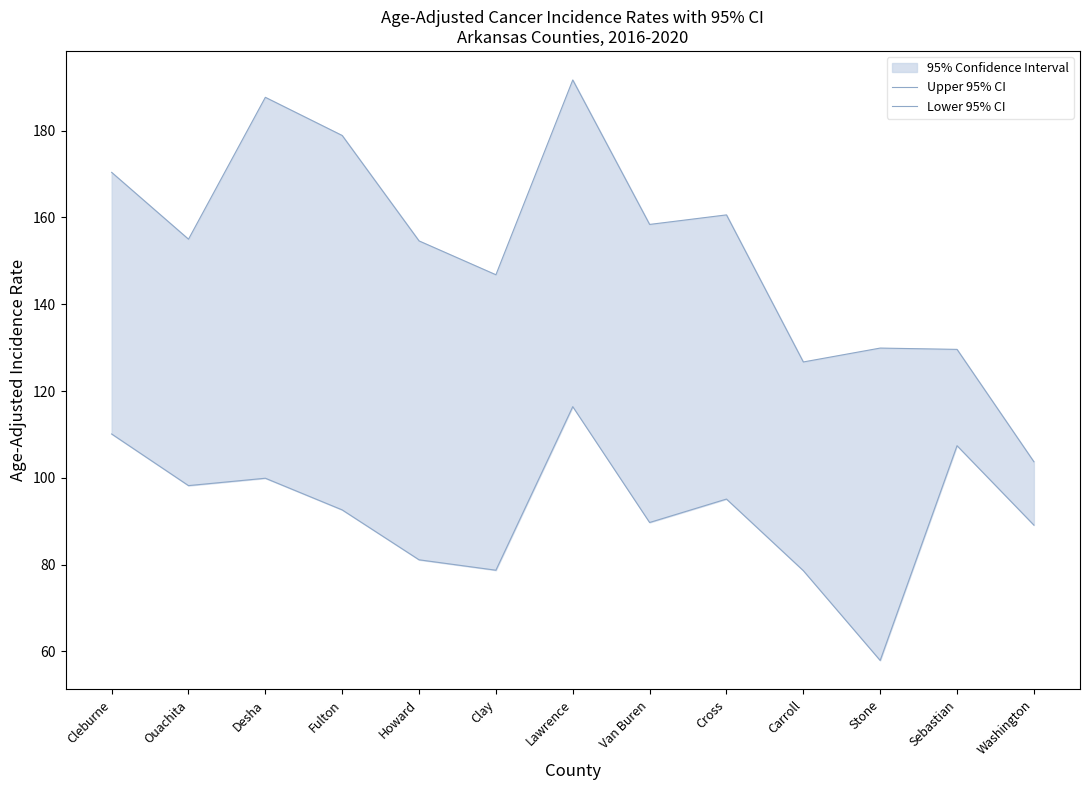

Where is the first local maximum for Lower 95% CI?

Desha